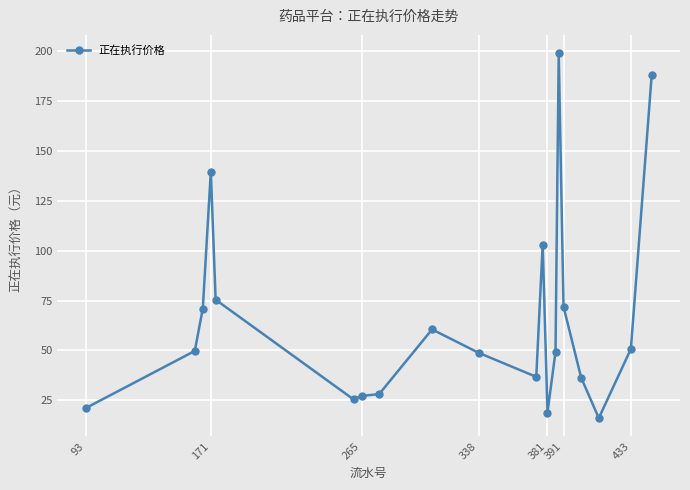

What is the greatest value displayed?

198.9